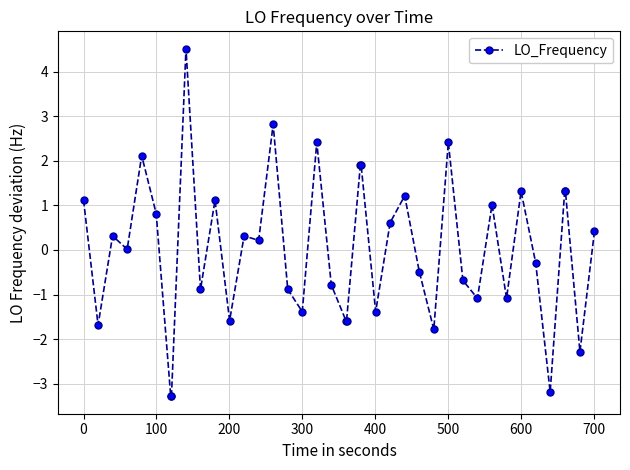

True or false: the data has more than 0 interior local peaks.

True